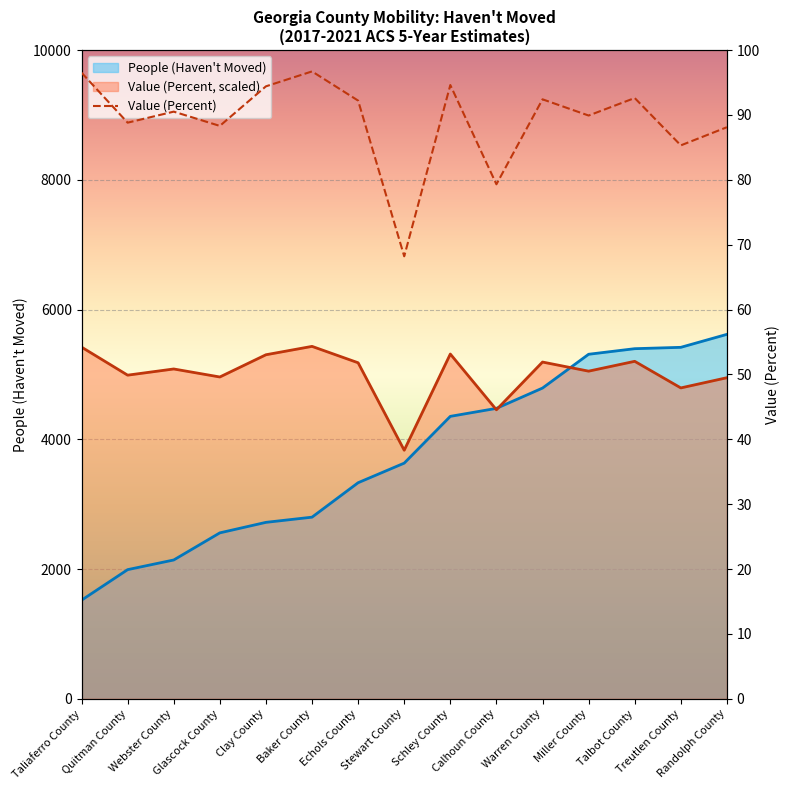

What is the difference between the values at Clay County and Calhoun County?

15.1